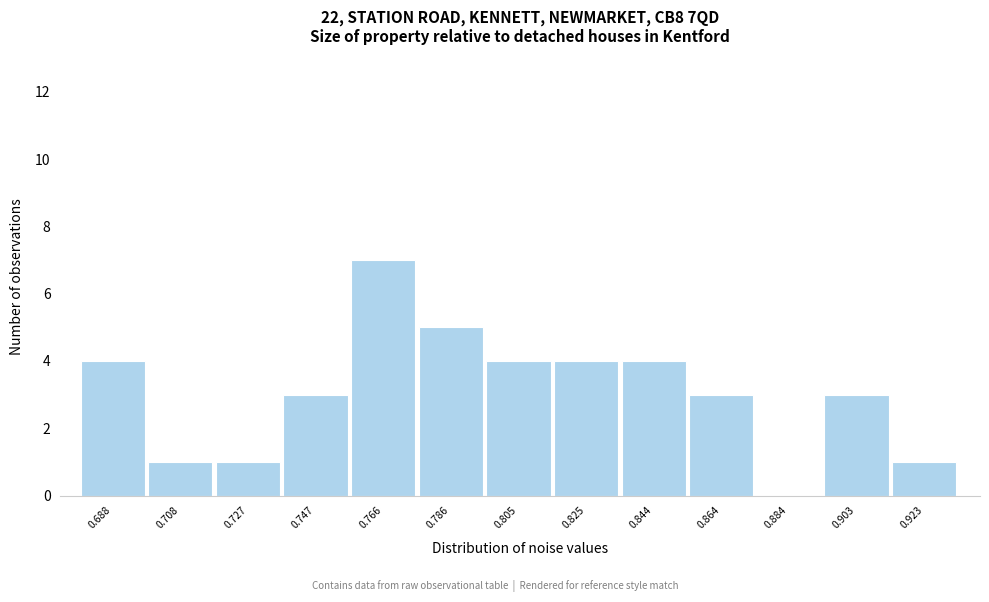

Reading left to right, what are all the values shown in this chart?

0.688=4	0.708=1	0.727=1	0.747=3	0.766=7	0.786=5	0.805=4	0.825=4	0.844=4	0.864=3	0.884=0	0.903=3	0.923=1